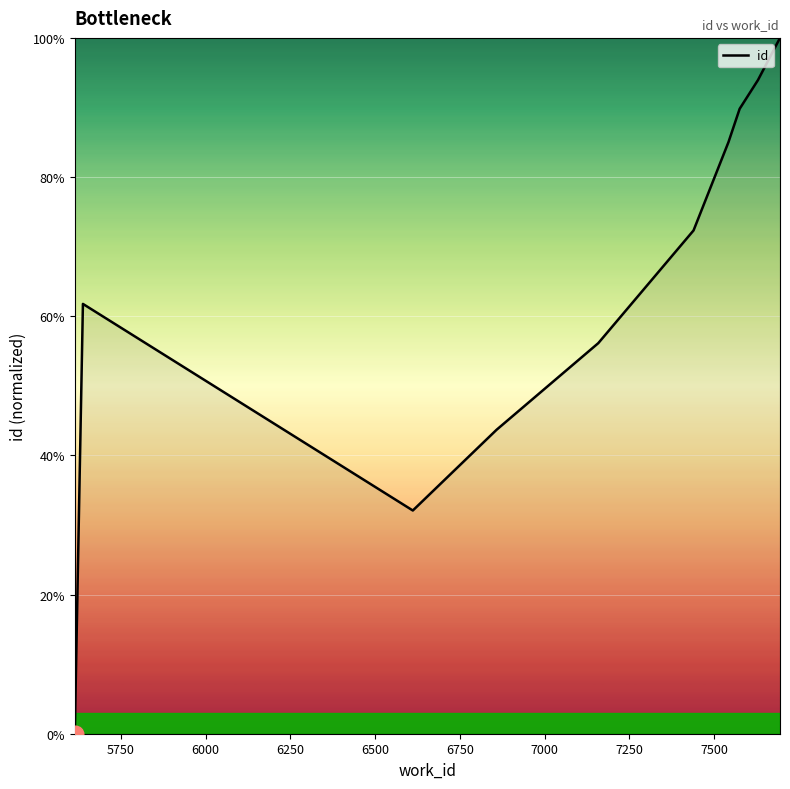

What is the maximum value shown in the chart?

100.0